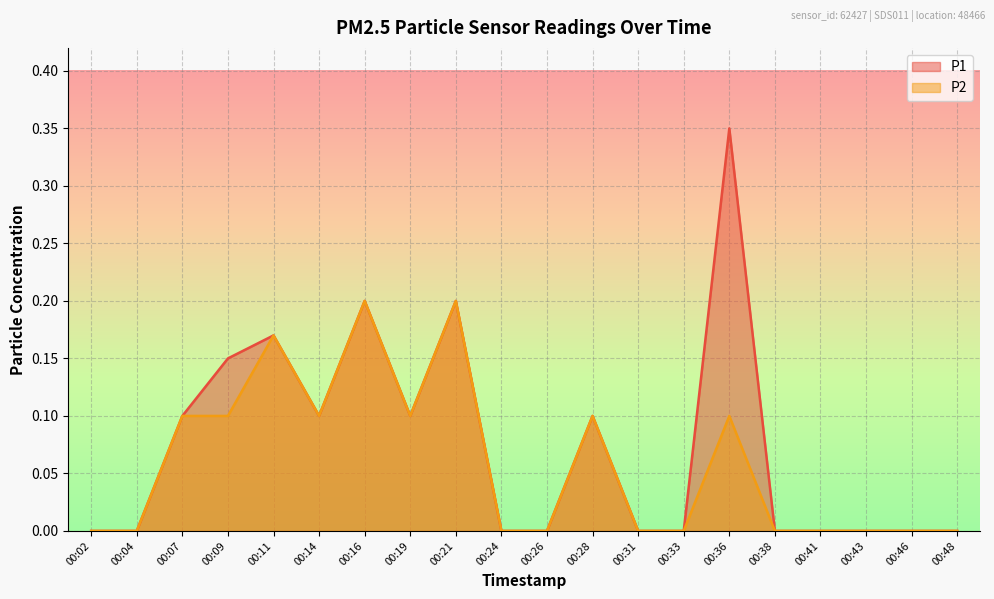

At which label is P1 closest to 0?

00:02